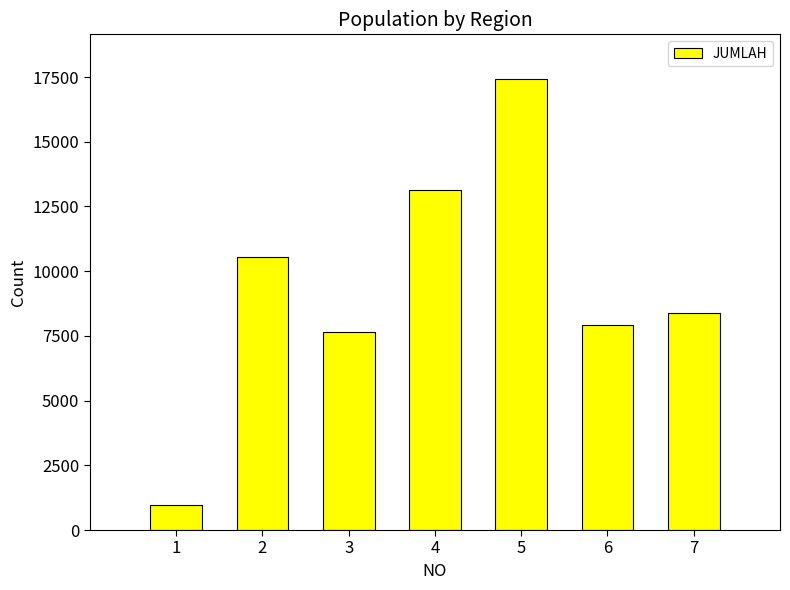

What is the difference between the values at 1 and 6?

6938